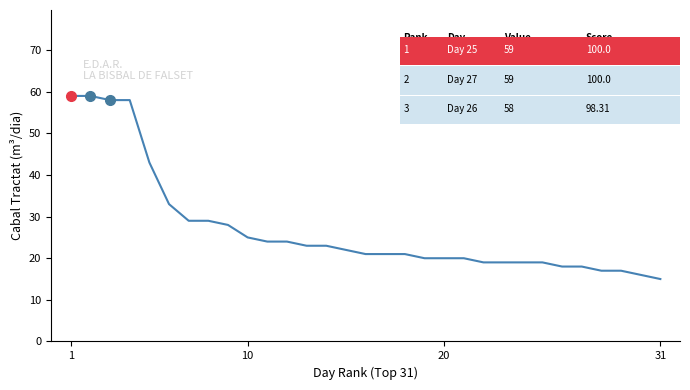

What is the greatest value displayed?

59